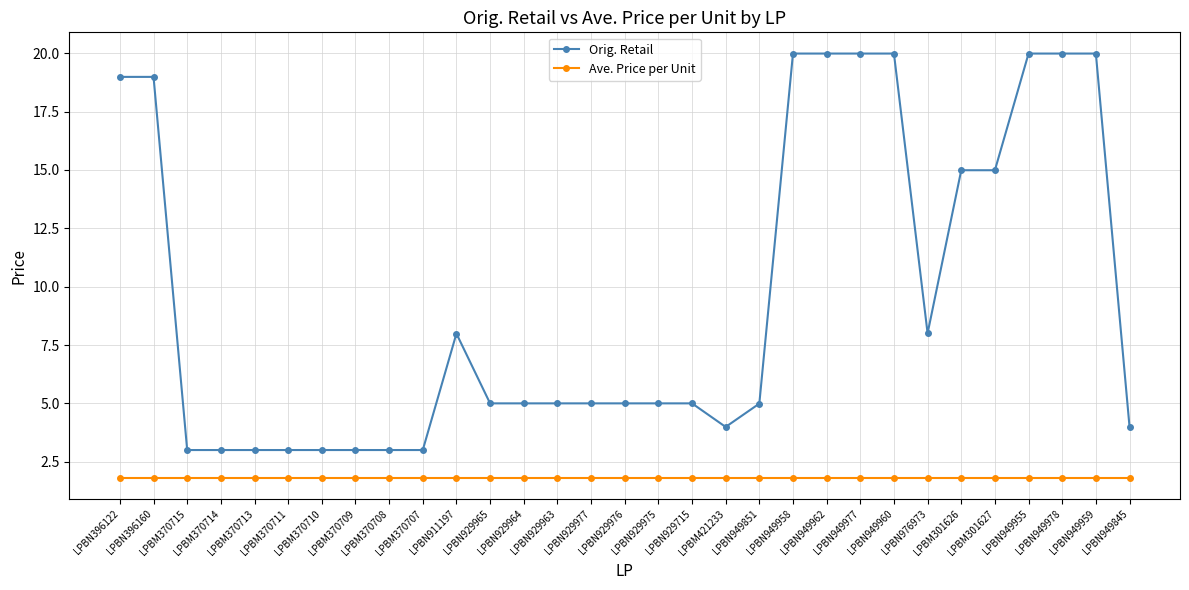

Which series changed the most between LPBN396122 and LPBN949851?

Orig. Retail